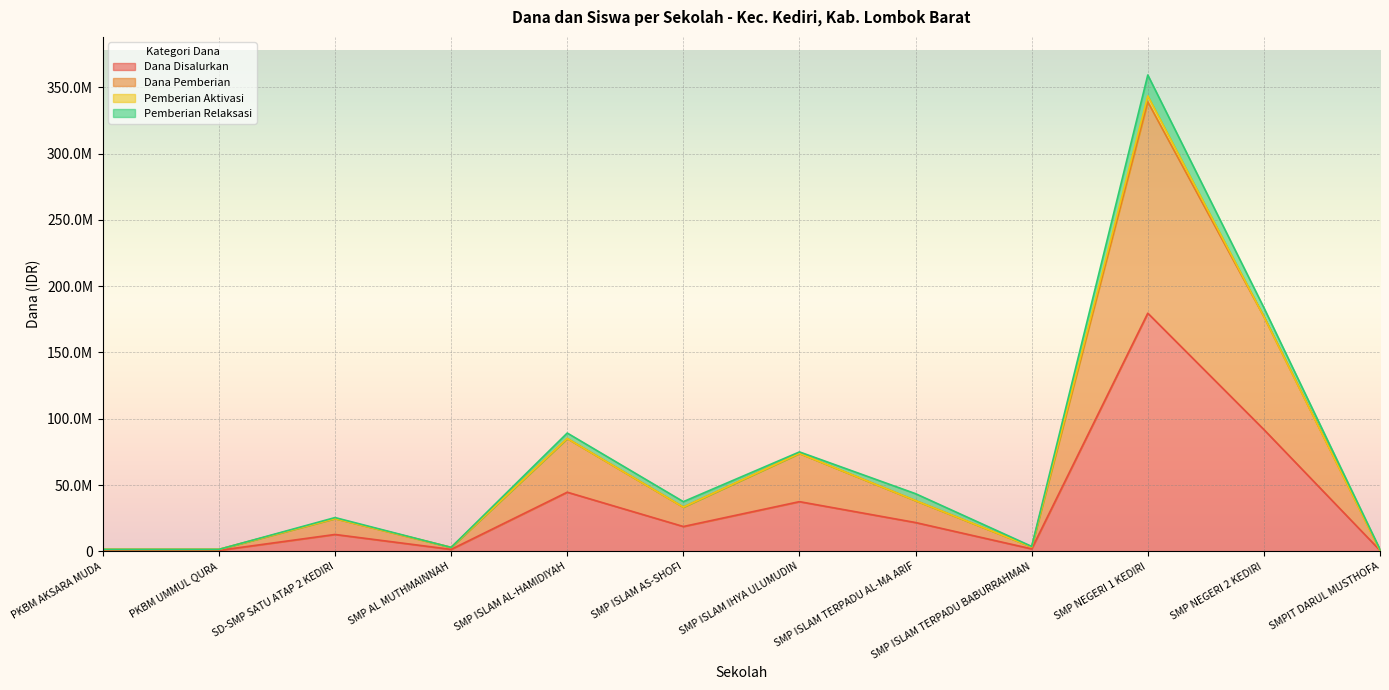

At which category does Dana Pemberian reach its first local peak?

SD-SMP SATU ATAP 2 KEDIRI